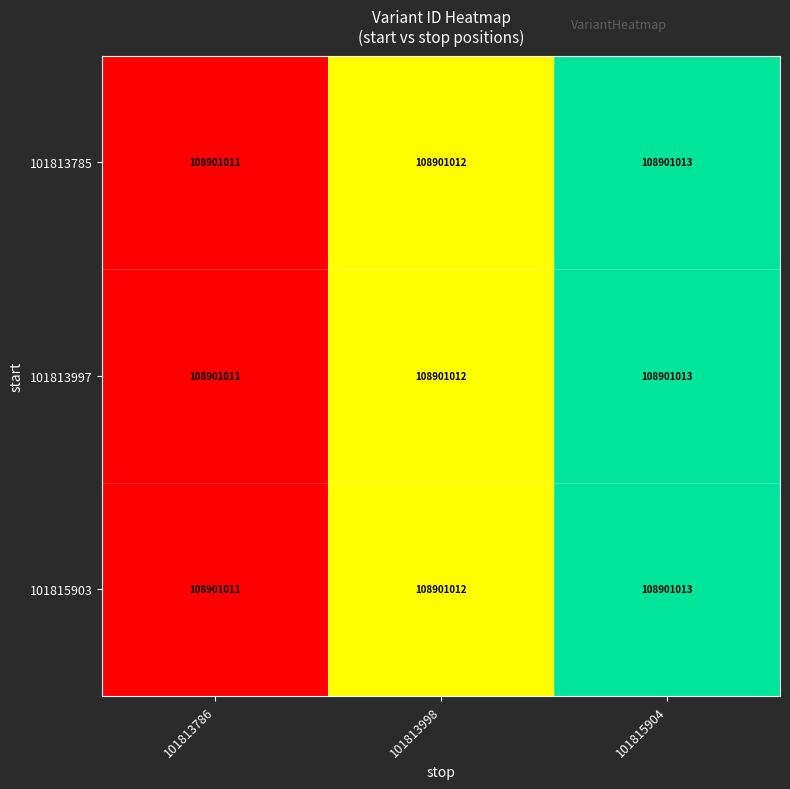

Which has a higher value, 101815904 or 101813786?

101815904